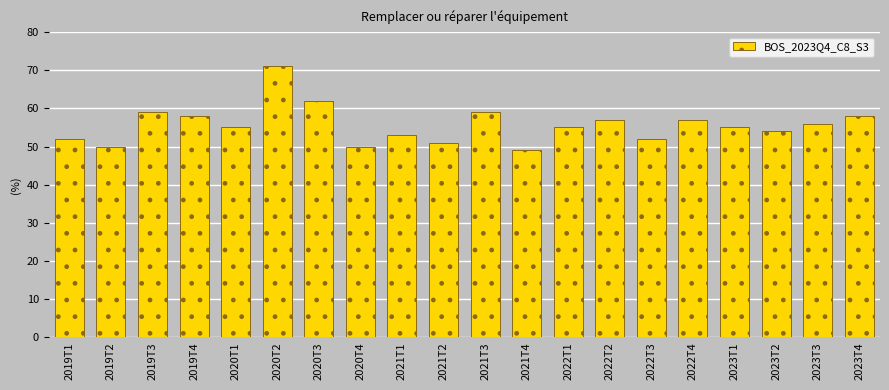

Reading left to right, what are all the values shown in this chart?

2019T1=52	2019T2=50	2019T3=59	2019T4=58	2020T1=55	2020T2=71	2020T3=62	2020T4=50	2021T1=53	2021T2=51	2021T3=59	2021T4=49	2022T1=55	2022T2=57	2022T3=52	2022T4=57	2023T1=55	2023T2=54	2023T3=56	2023T4=58